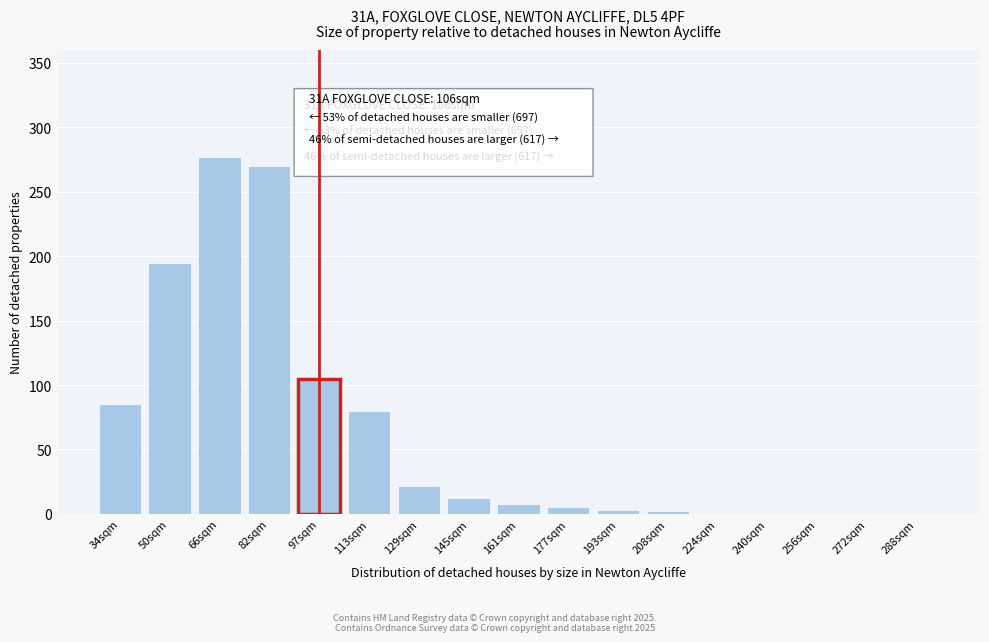

What is the greatest value displayed?

277